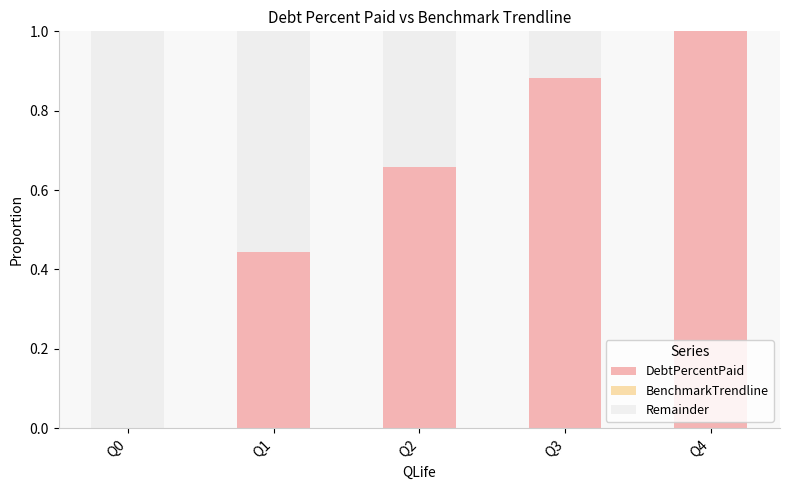

What is the total value across all series at Q2?

1.0